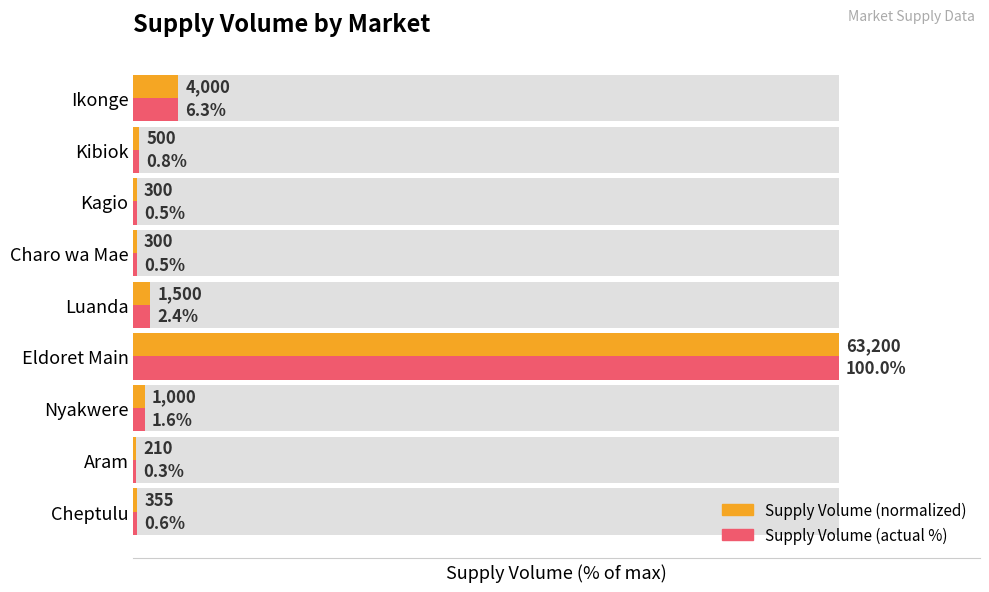

Between Ikonge and Kibiok, which is larger?

Ikonge